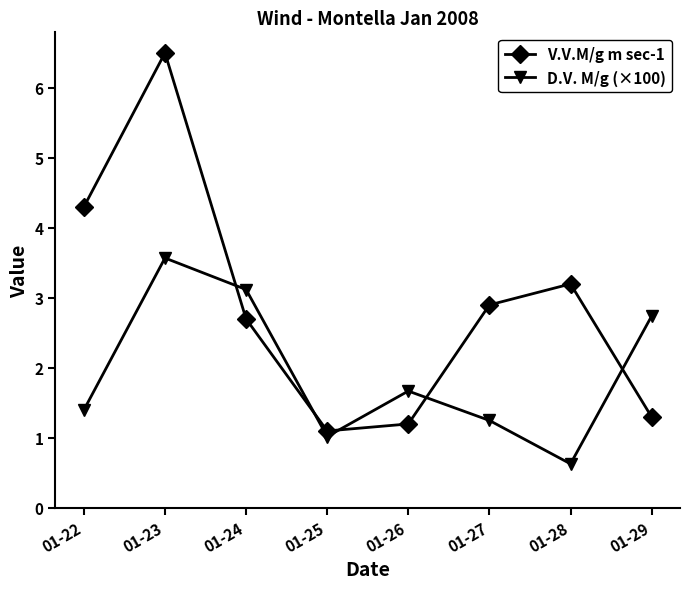

How many times do V.V.M/g m sec-1 and D.V. M/g (×100) cross each other?

5